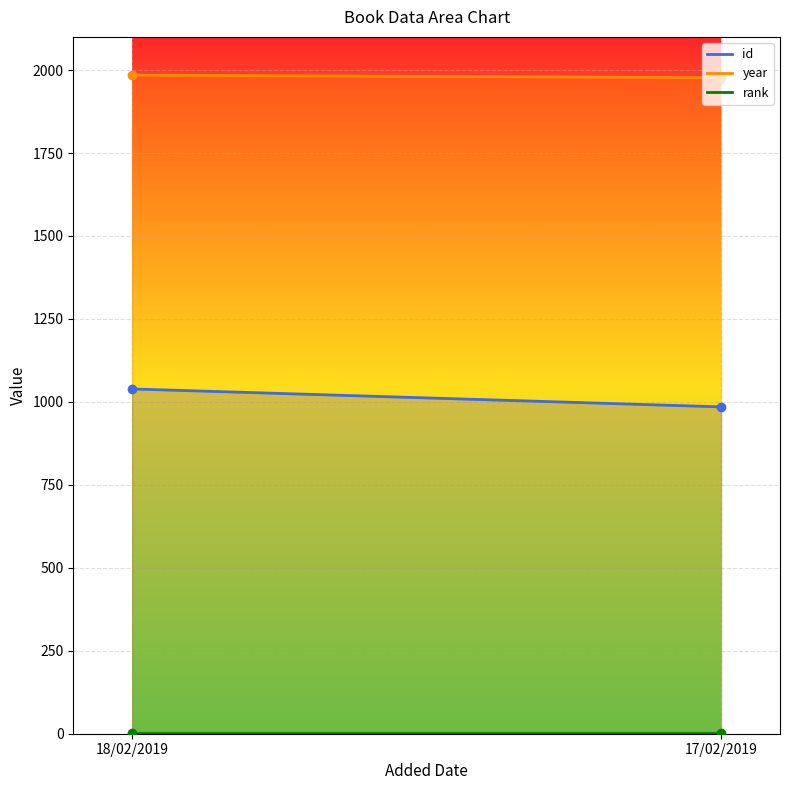

What is the average value of the id series?

1012